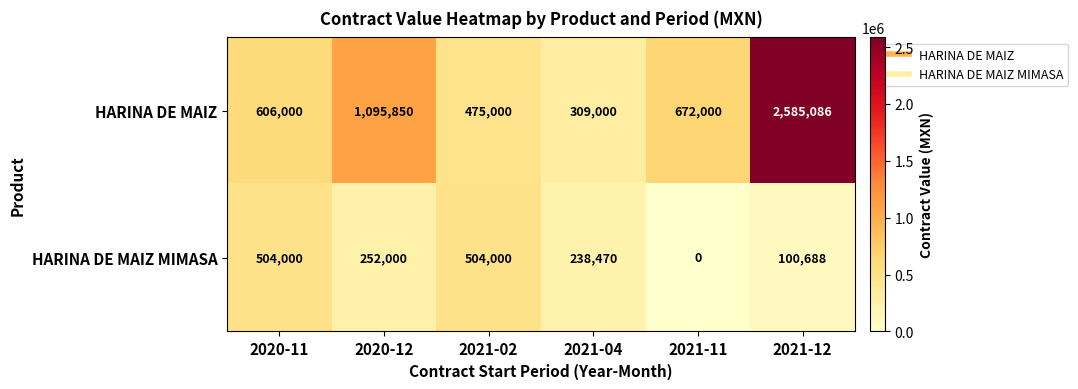

Is the value of HARINA DE MAIZ MIMASA at 2020-11 greater than the value of HARINA DE MAIZ at 2021-04?

Yes